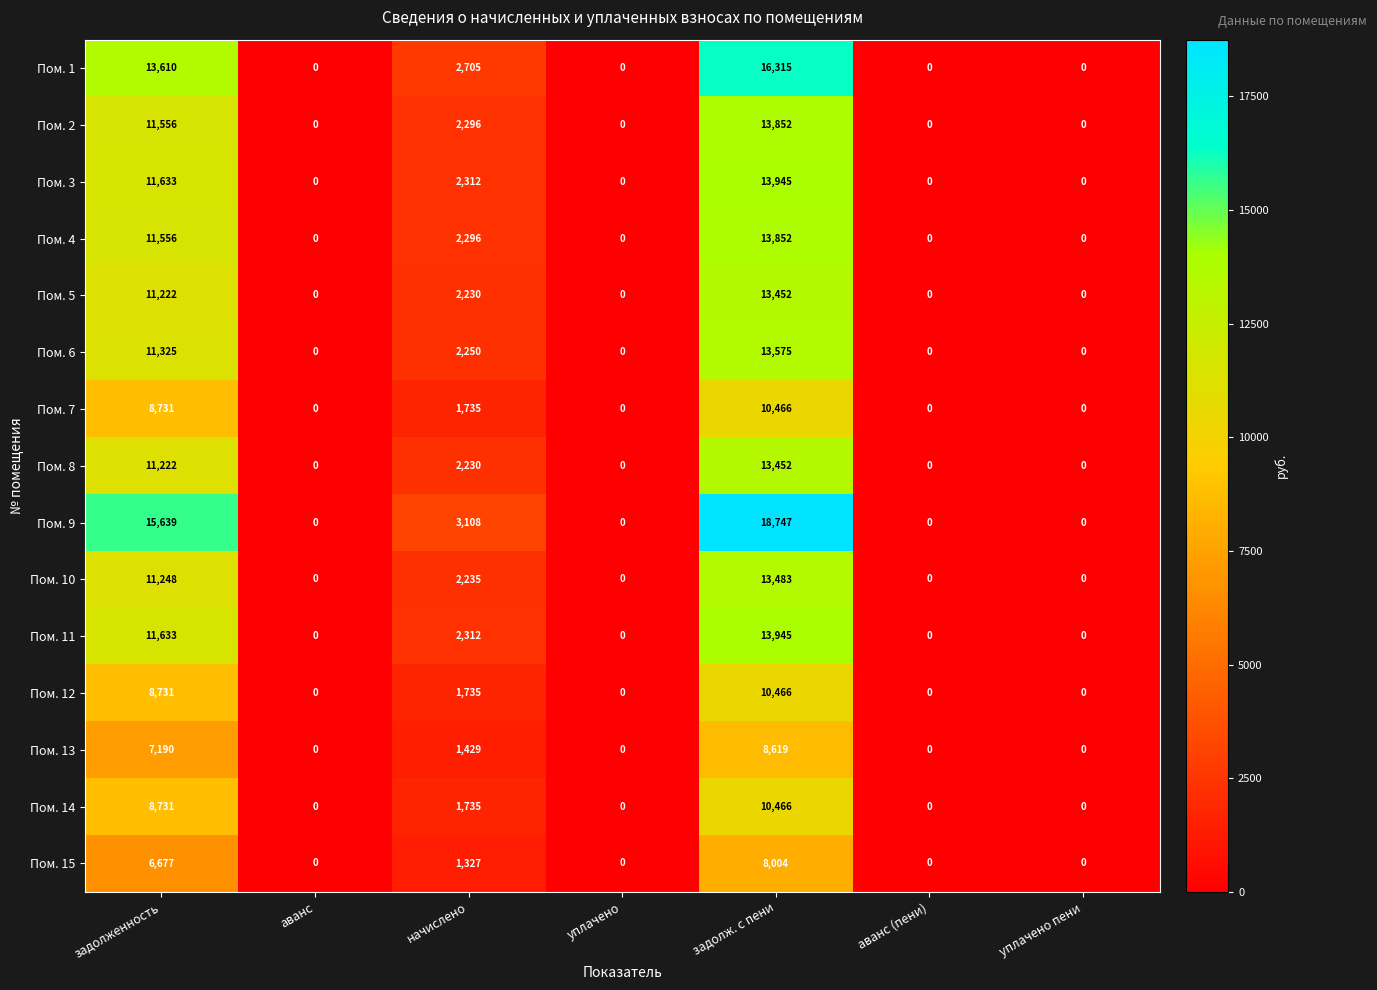

At how many categories does at least one series exceed 902?

3